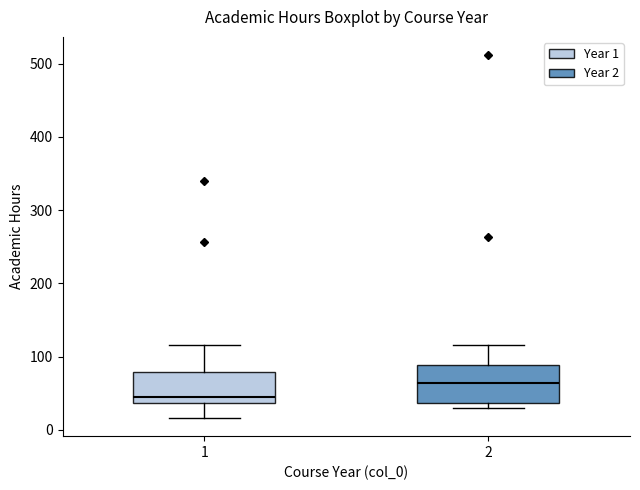

Reading left to right, read every box against the y-axis: the position of its median line, the range the box covers, and the ends of its whiskers. The values are not printed on the chart, so give them approximately, as read against the axis.

1: median 50, box 40 to 80, whiskers 20 to 120
2: median 60, box 40 to 90, whiskers 30 to 120